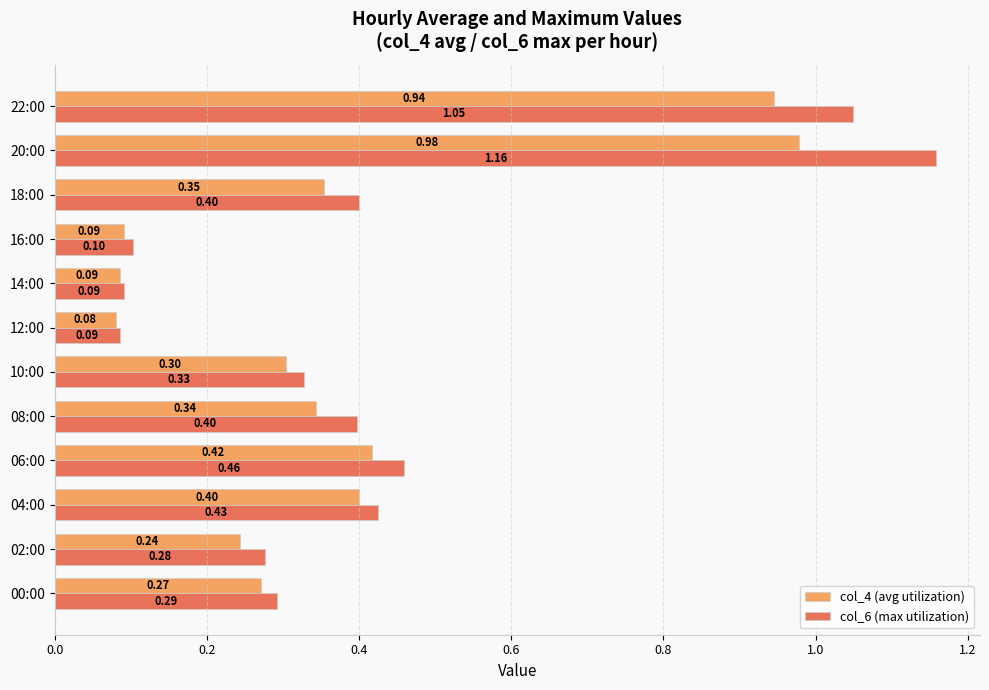

List the series in order of their peak value, highest first.

col_6 (max utilization), col_4 (avg utilization)